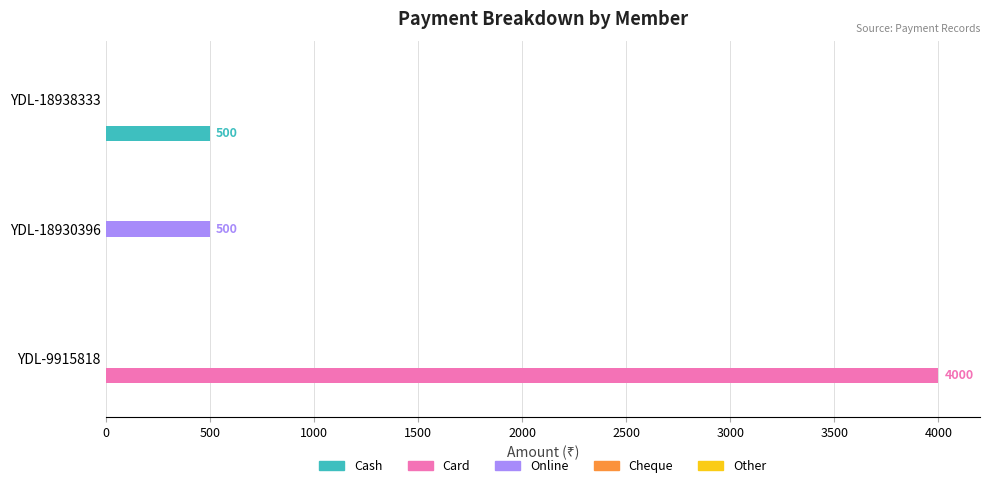

Between YDL-9915818 and YDL-18930396, which series saw the biggest shift?

Card